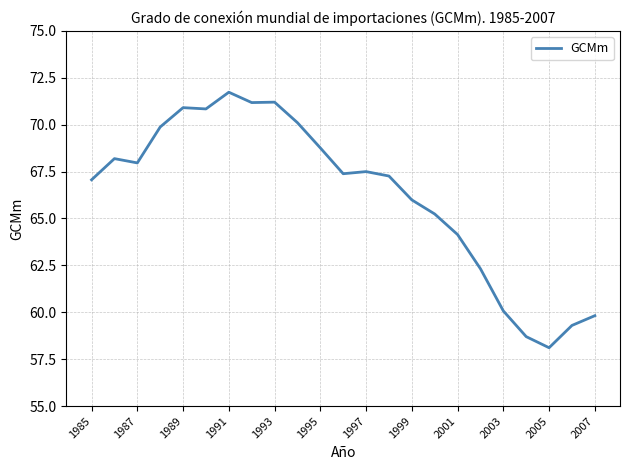

Is this an area chart (filled region under the line)?

No